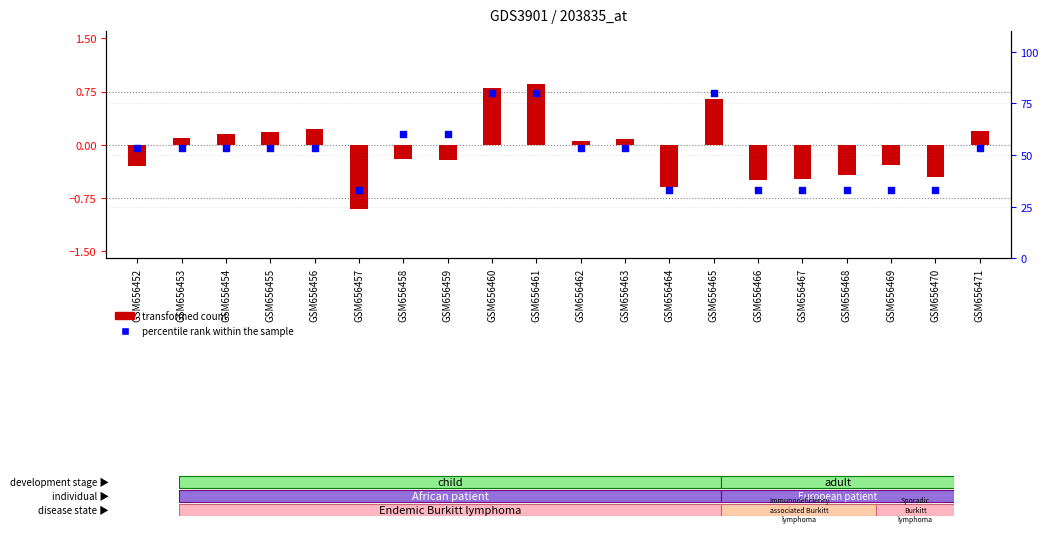

Which series has the widest spread of Y values?

percentile rank within the sample